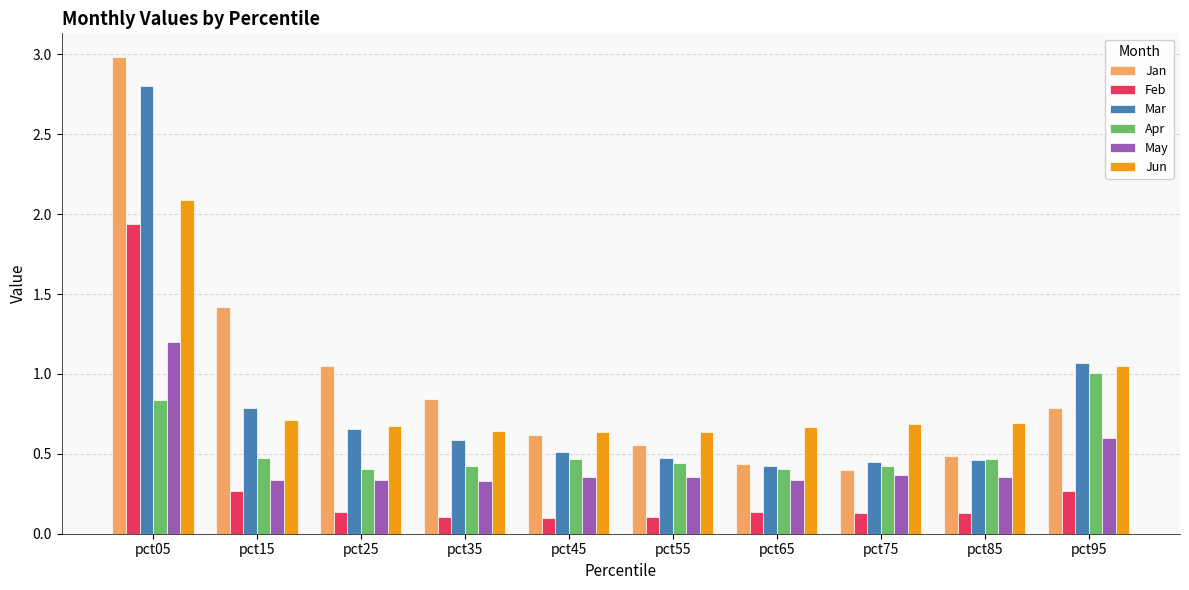

Which category has the highest value in the Feb series?

pct05